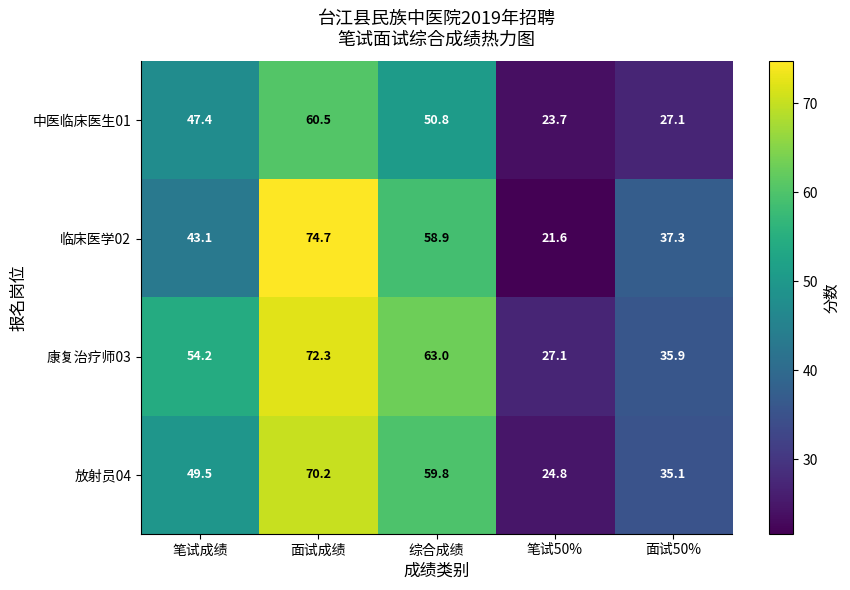

The value of 中医临床医生01 at 笔试成绩 is 20.7. True or false?

False